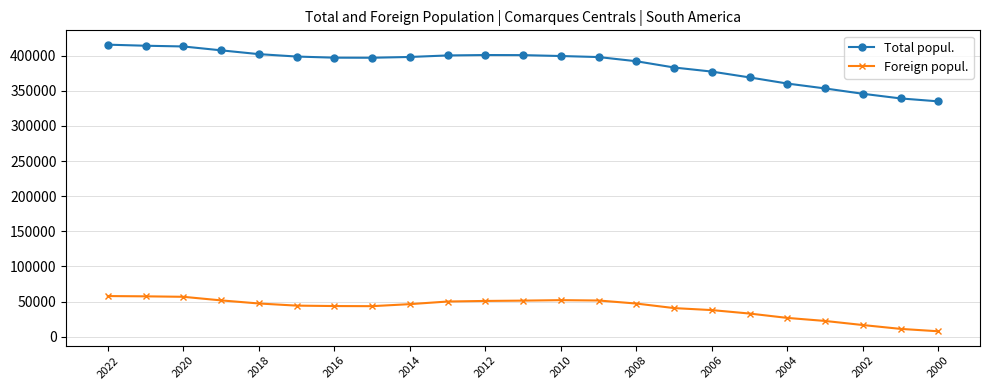

True or false: Total popul. and Foreign popul. cross at least once.

False